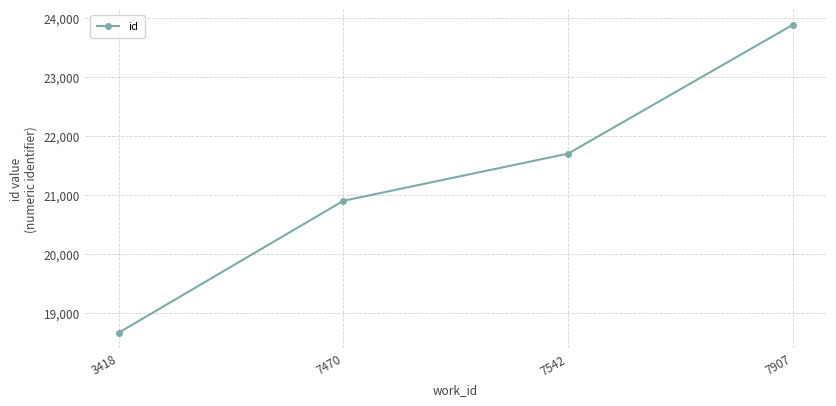

Does the chart have visible grid lines?

Yes